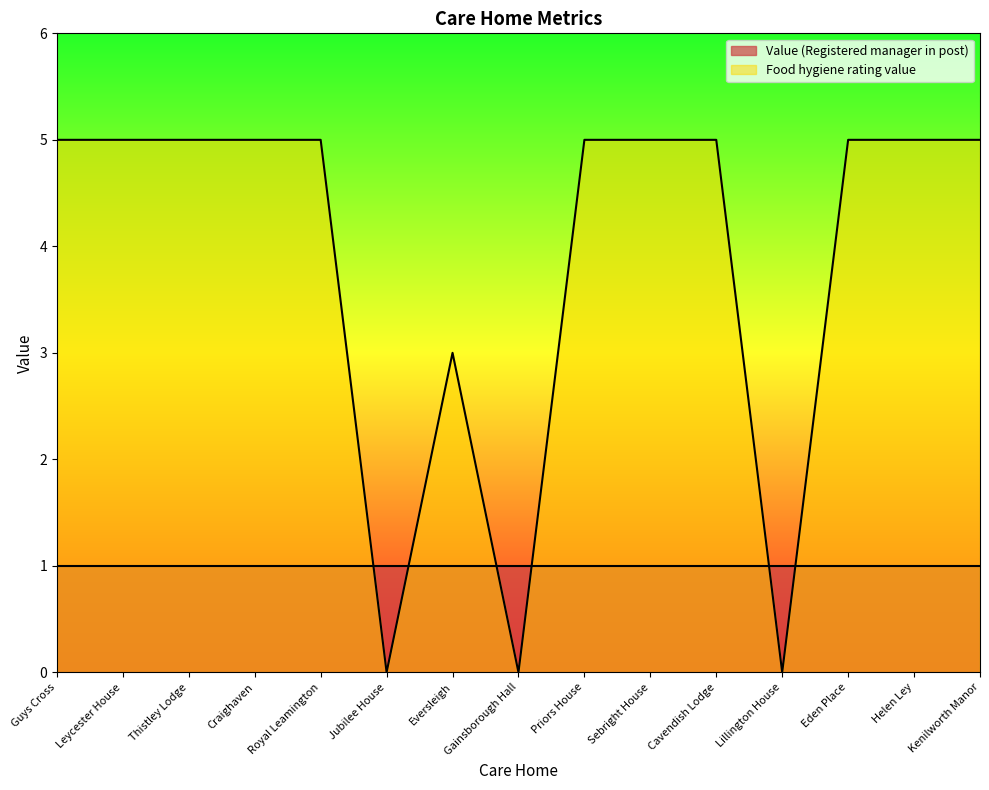

Rank the categories by value from lowest to highest.

Jubilee House, Gainsborough Hall, Lillington House, Eversleigh, Guys Cross, Leycester House, Thistley Lodge, Craighaven, Royal Leamington, Priors House, Sebright House, Cavendish Lodge, Eden Place, Helen Ley, Kenilworth Manor